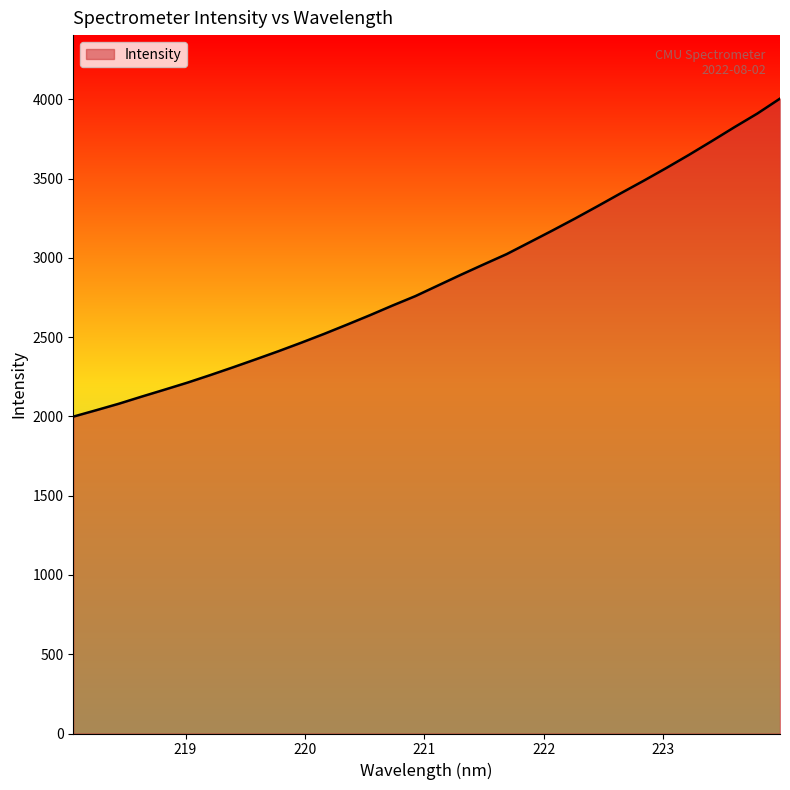

What is the greatest value displayed?

4005.2